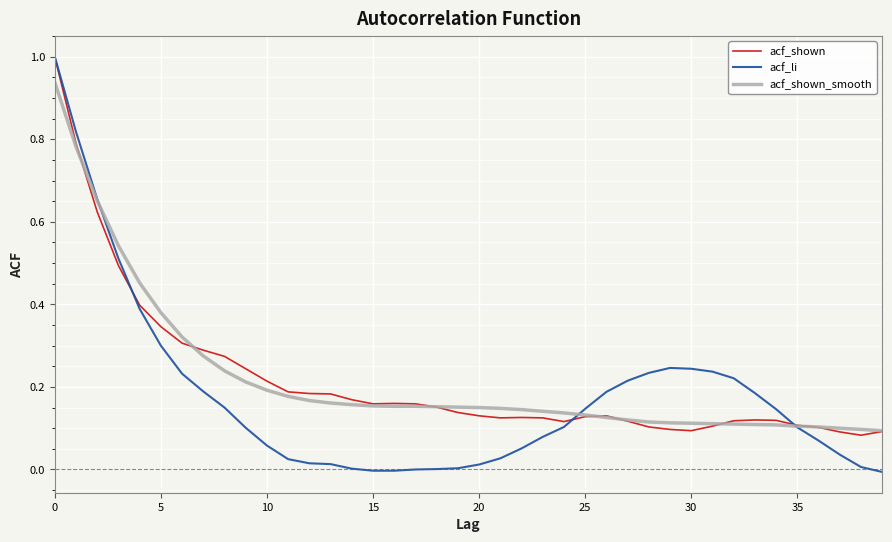

What is the maximum value shown in the chart?

1.0